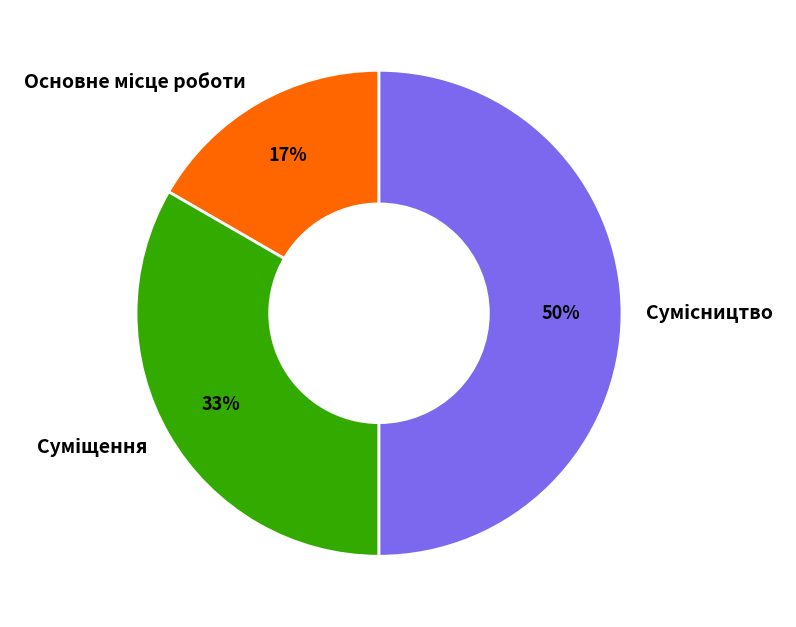

To the nearest percent, what is the average slice percentage?

33%